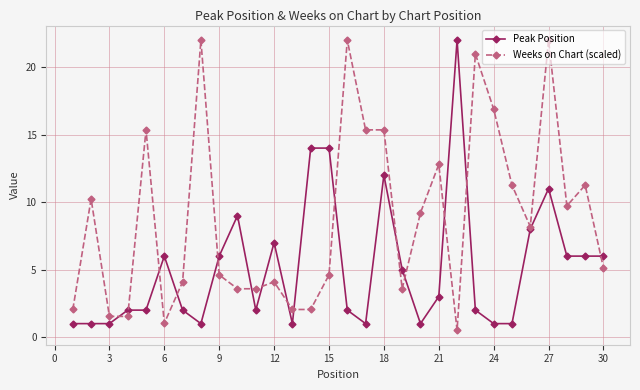

What is the maximum value for Weeks on Chart (scaled)?

22.0